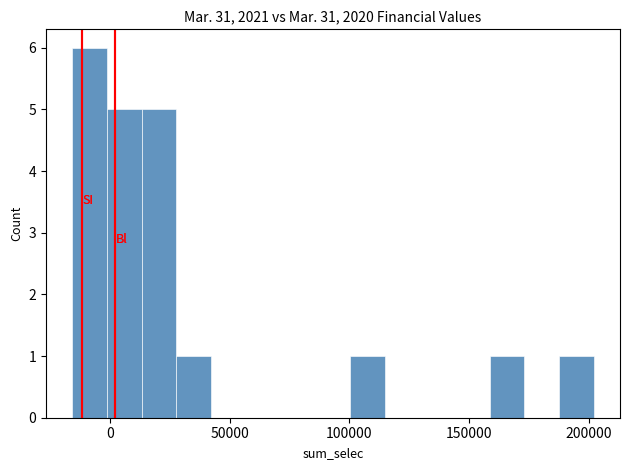

Around what value on the x-axis is the tallest bar? Give the approximate position of its centre, as read against the axis.

-10000